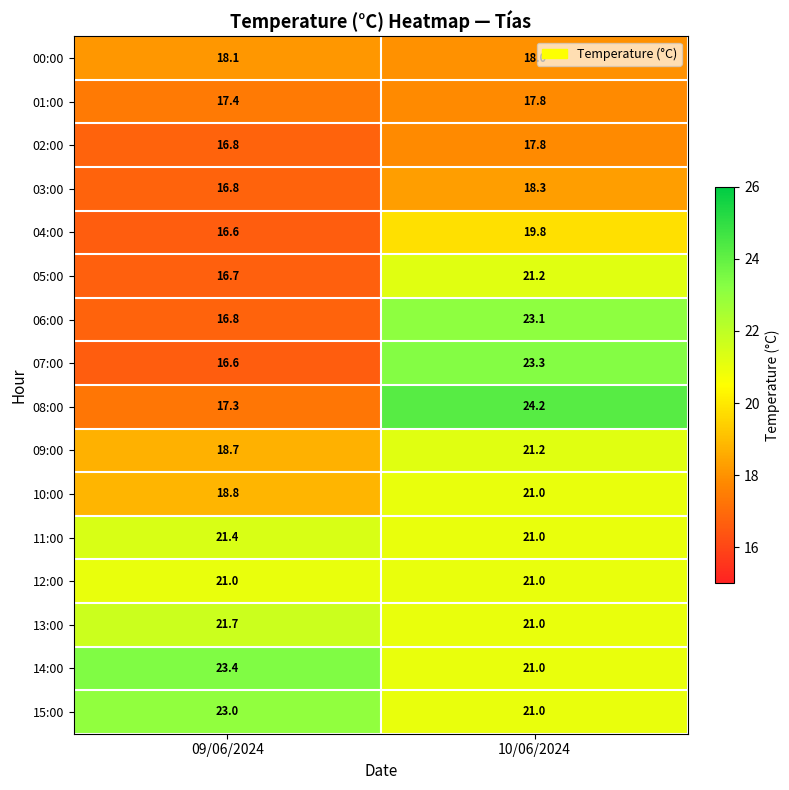

What is the spread (max minus min) of values at 09/06/2024?

6.8